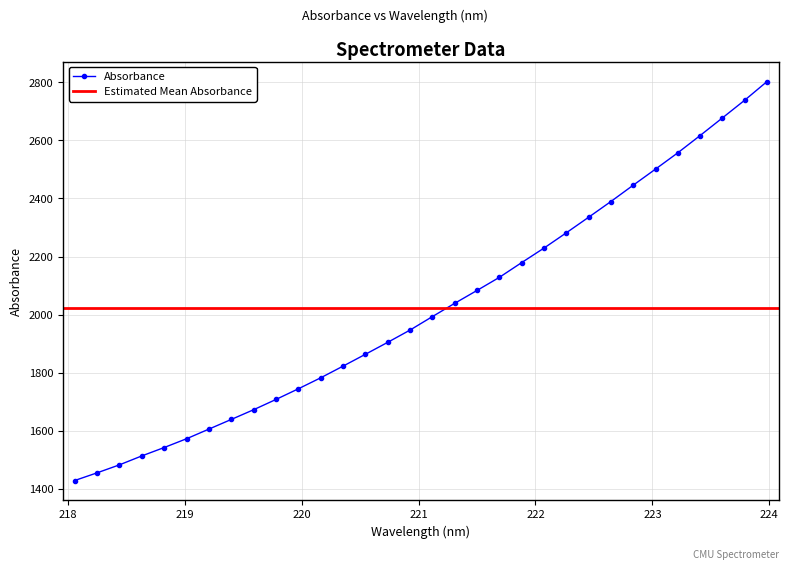

Where is the data nearest to the value 2115?

221.6902